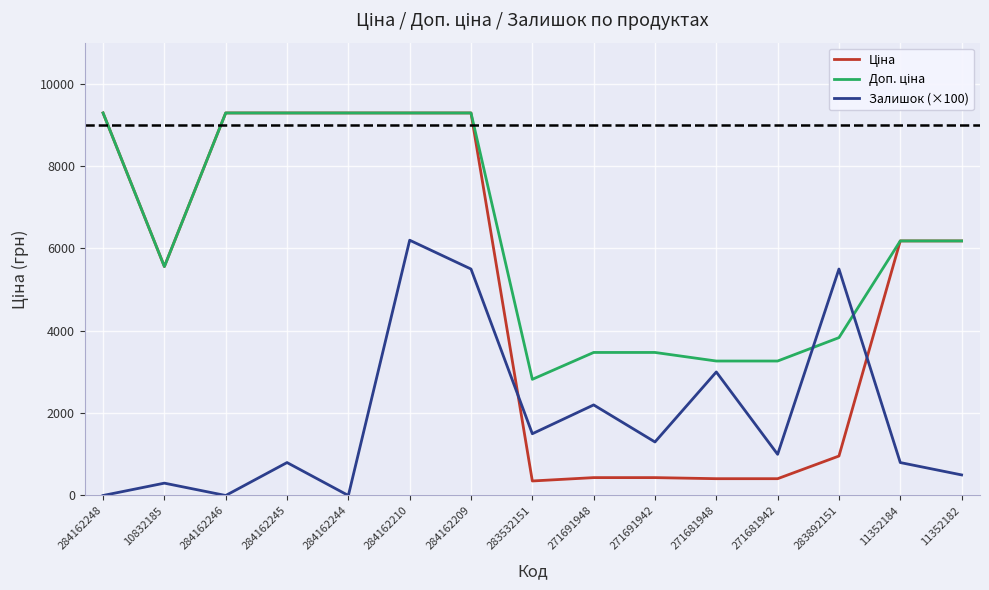

What is the greatest value displayed?

9290.5